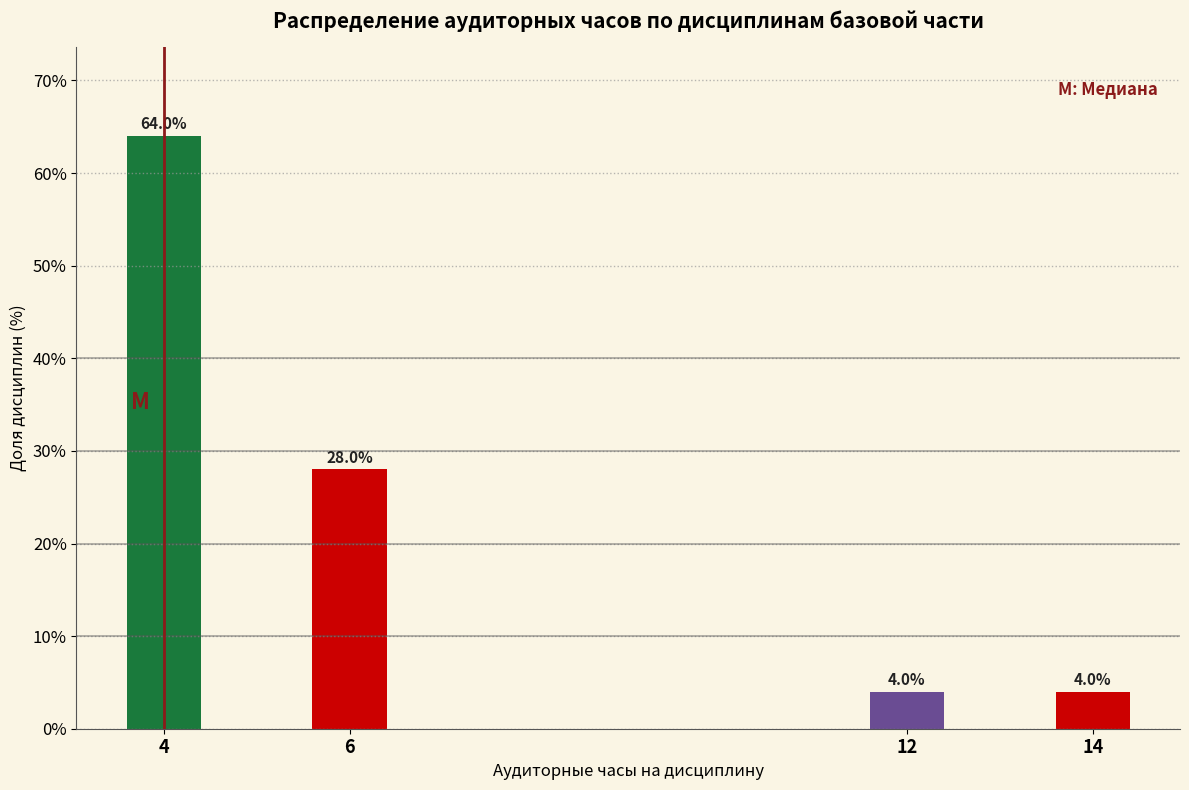

Reading left to right, transcribe all the data shown in this chart.

4=64.0	6=28.0	12=4.0	14=4.0